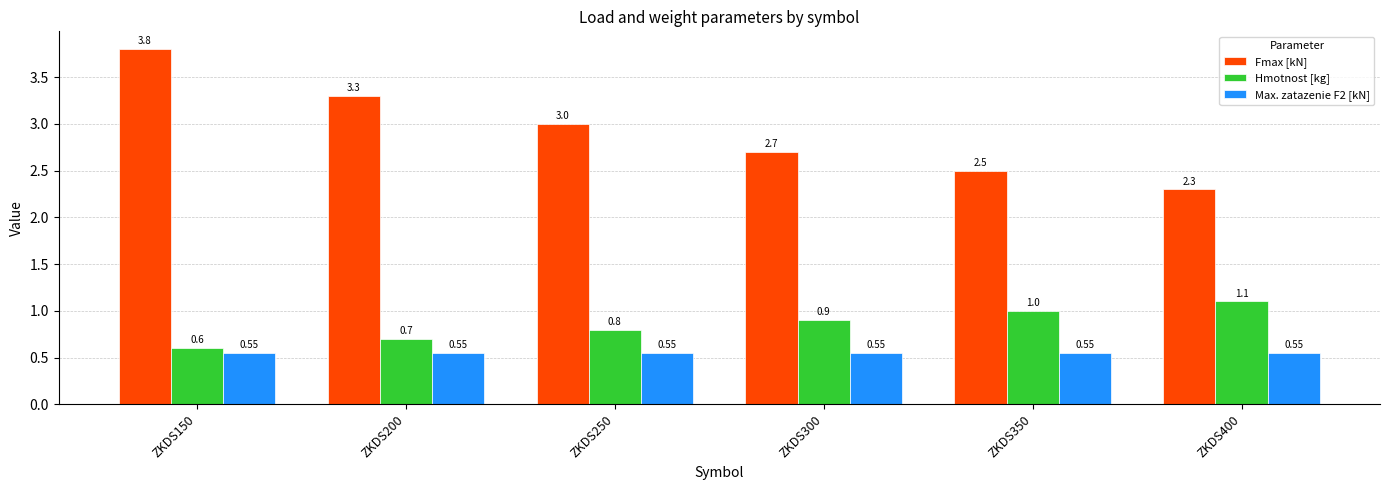

Reading left to right, transcribe all the data shown in this chart.

Fmax [kN]: 3.8	3.3	3.0	2.7	2.5	2.3
Hmotnost [kg]: 0.6	0.7	0.8	0.9	1.0	1.1
Max. zatazenie F2 [kN]: 0.6	0.6	0.6	0.6	0.6	0.6